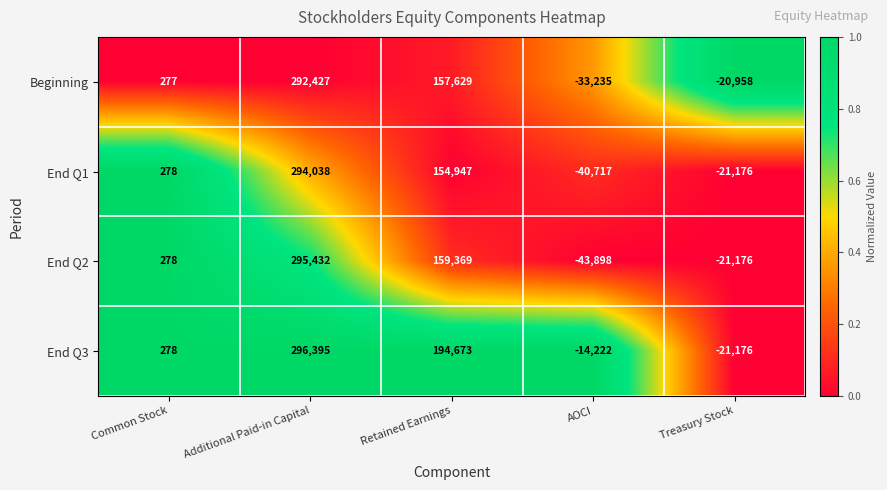

Reading left to right, extract all data points from this chart.

Beginning: Common Stock=277	Additional Paid-in Capital=292427	Retained Earnings=157629	AOCI=-33235	Treasury Stock=-20958
End Q1: Common Stock=278	Additional Paid-in Capital=294038	Retained Earnings=154947	AOCI=-40717	Treasury Stock=-21176
End Q2: Common Stock=278	Additional Paid-in Capital=295432	Retained Earnings=159369	AOCI=-43898	Treasury Stock=-21176
End Q3: Common Stock=278	Additional Paid-in Capital=296395	Retained Earnings=194673	AOCI=-14222	Treasury Stock=-21176